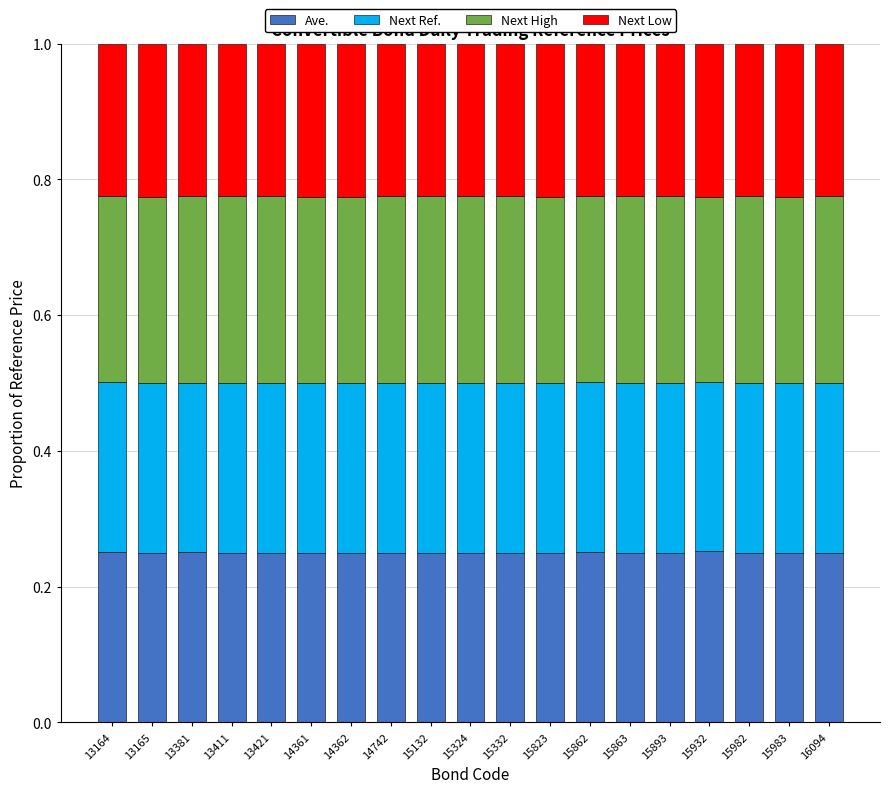

Count the Ave. values in the range 0 to 1.

19